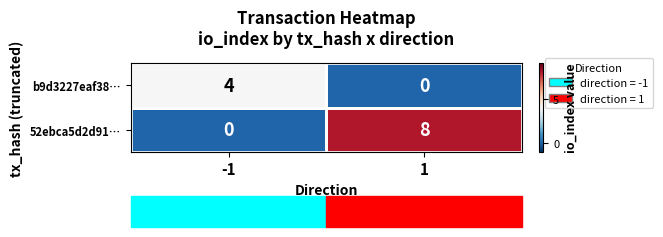

What is the sum of the b9d3227eaf38… values at -1 and 1?

4